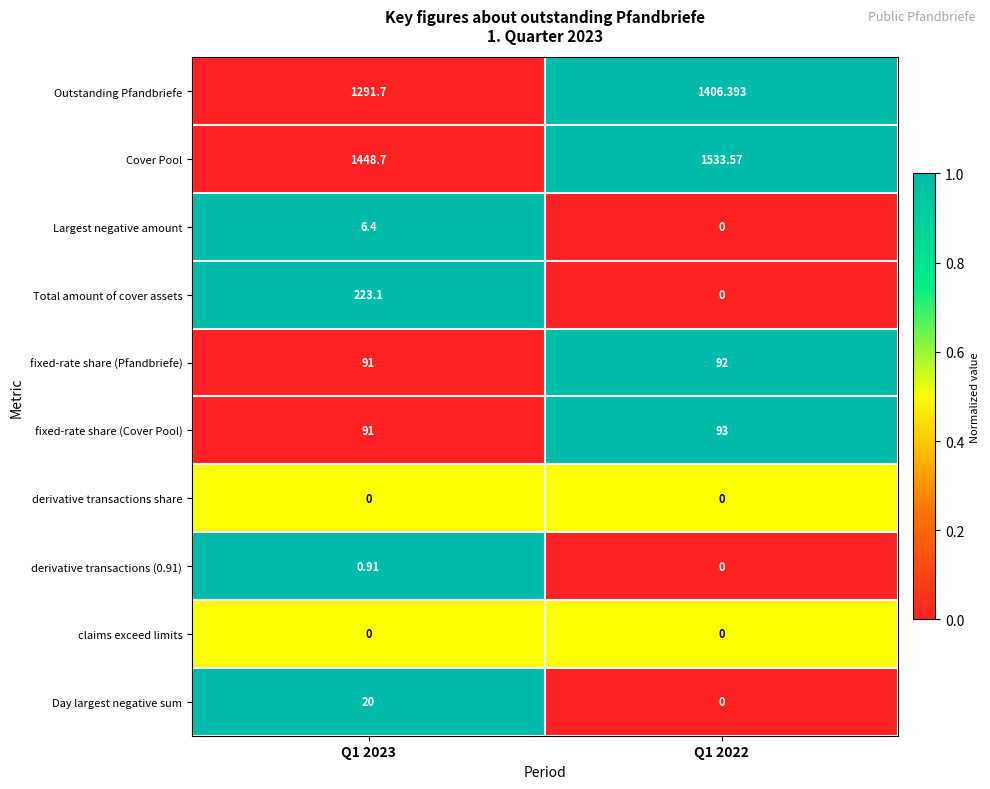

Which series changed the most between Q1 2023 and Q1 2022?

Total amount of cover assets